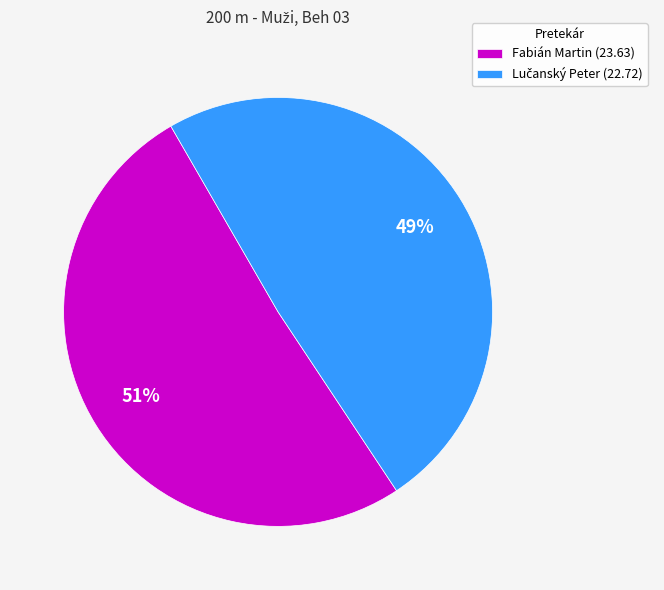

True or false: Fabián Martin (23.63) accounts for 42% of the total.

False